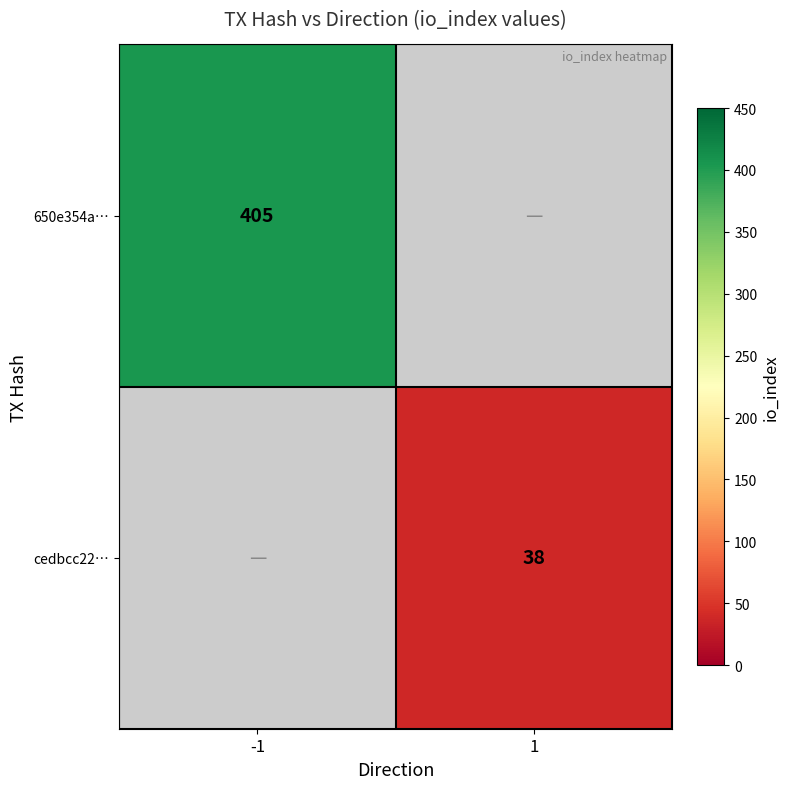

Is the value of 650e354a… at -1 greater than the value of cedbcc22… at 1?

Yes